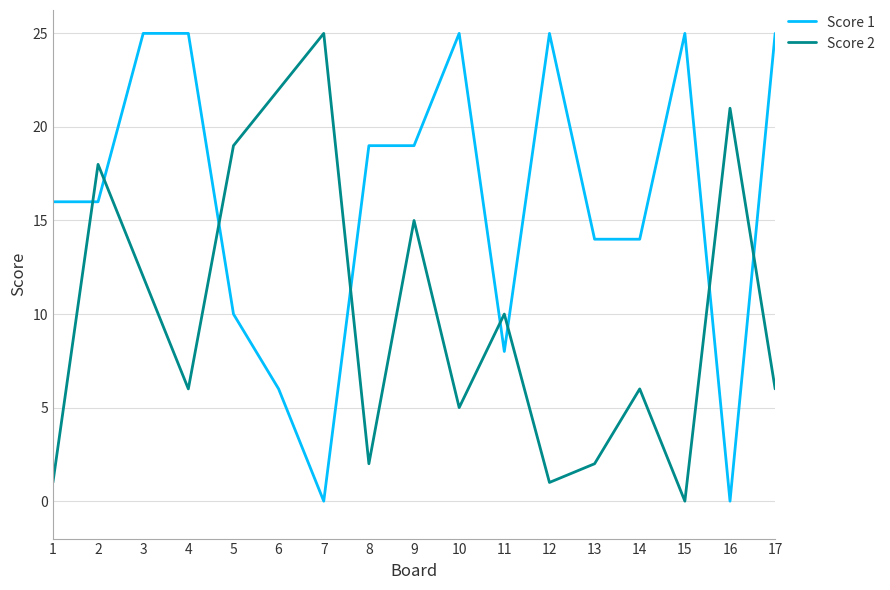

How many lines are shown in the chart?

2